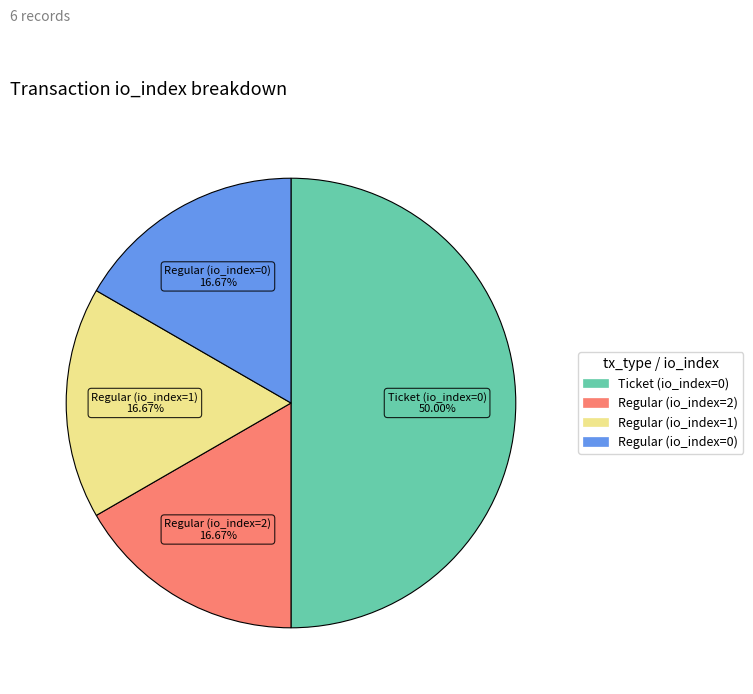

What is the largest slice in the pie chart?

Ticket (io_index=0)